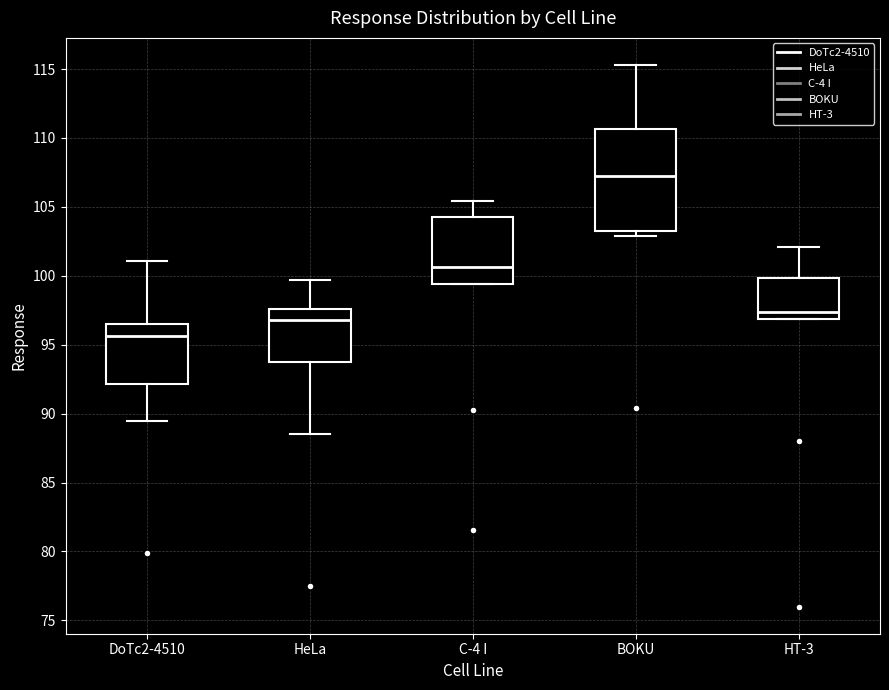

Reading left to right, transcribe this box plot: for each box, give where its median line is, the range the box spans, and where its two whiskers end, as read against the y-axis. The values are not printed on the chart, so give them approximately, as read against the axis.

DoTc2-4510: median 95.5, box 92.0 to 96.5, whiskers 89.5 to 101.0
HeLa: median 97.0, box 93.5 to 97.5, whiskers 88.5 to 99.5
C-4 I: median 100.5, box 99.5 to 104.5, whiskers 99.5 to 105.5
BOKU: median 107.0, box 103.0 to 110.5, whiskers 103.0 (just below the box's lower edge) to 115.5
HT-3: median 97.5, box 97.0 to 100.0, whiskers 97.0 to 102.0